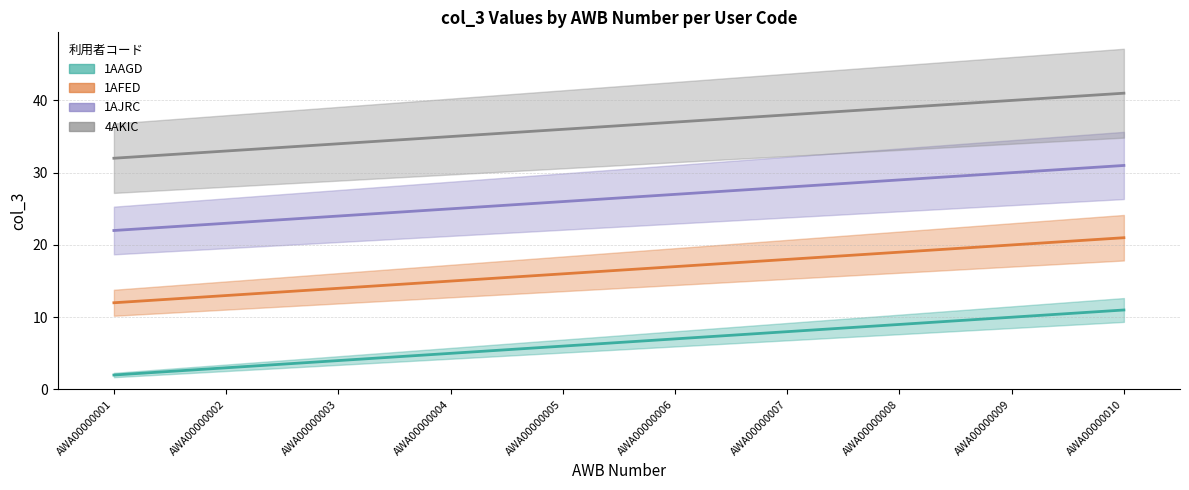

True or false: 1AFED and 4AKIC intersect in this chart.

False